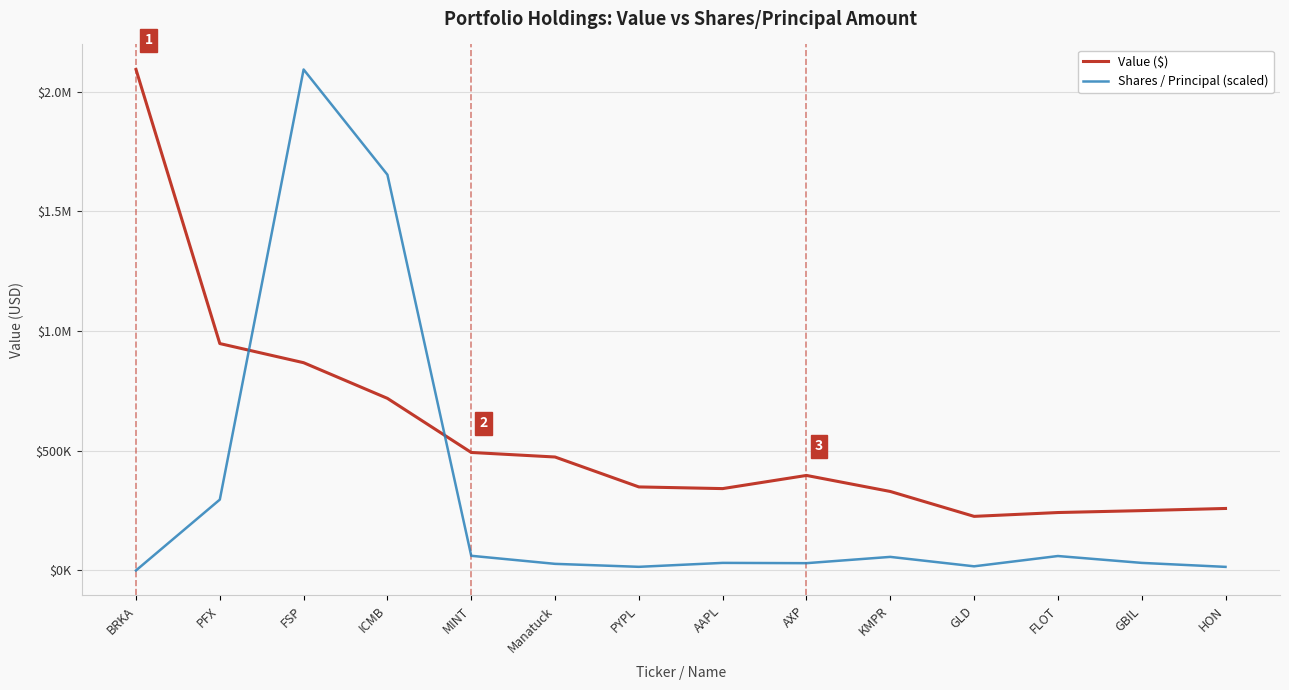

Reading right to left, what are all the values shown in this chart?

Value ($): HON=259000.0	GBIL=250000.0	FLOT=242000.0	GLD=226000.0	KMPR=330000.0	AXP=397000.0	AAPL=342000.0	PYPL=349000.0	Manatuck=474000.0	MINT=493000.0	ICMB=719000.0	FSP=868000.0	PFX=948000.0	BRKA=2093000.0
Shares / Principal (scaled): HON=14968.1	GBIL=31623.3	FLOT=60316.5	GLD=17314.8	KMPR=56701.3	AXP=30443.6	AAPL=31636.0	PYPL=15183.8	Manatuck=27614.9	MINT=61305.9	ICMB=1653343.2	FSP=2093000.0	PFX=296000.9	BRKA=63.4